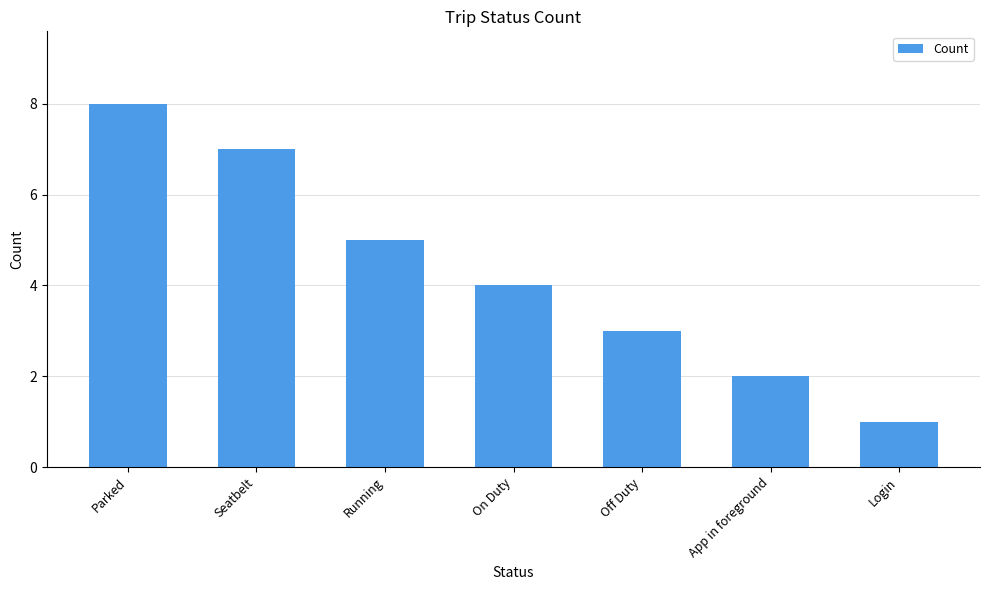

How many data points are less than 4?

3